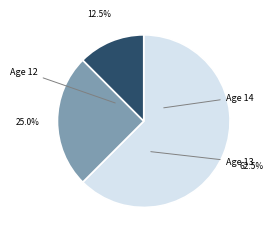

Is there a majority slice in this chart?

Yes